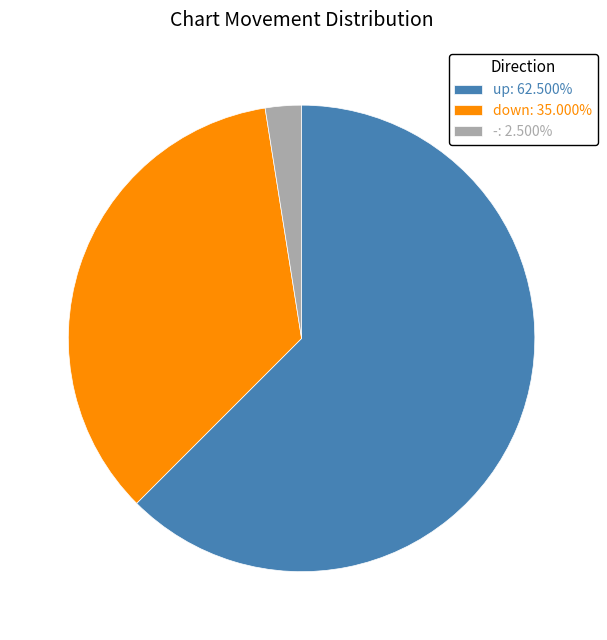

Is the sum of -: 2.500% and down: 35.000% greater than half?

No